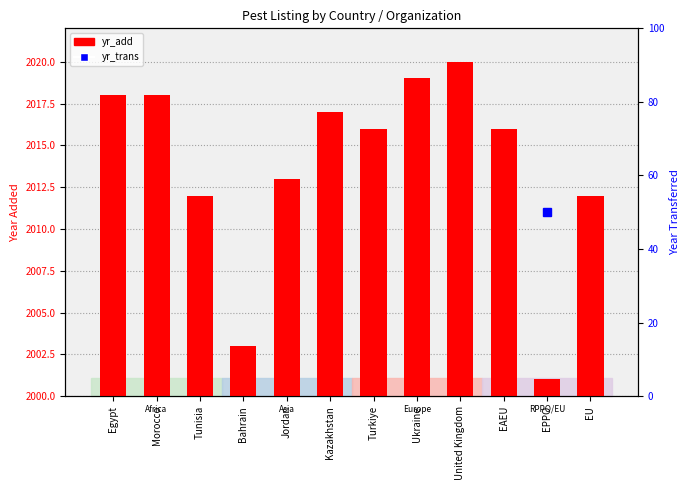

What is the maximum value shown in the chart?

2020